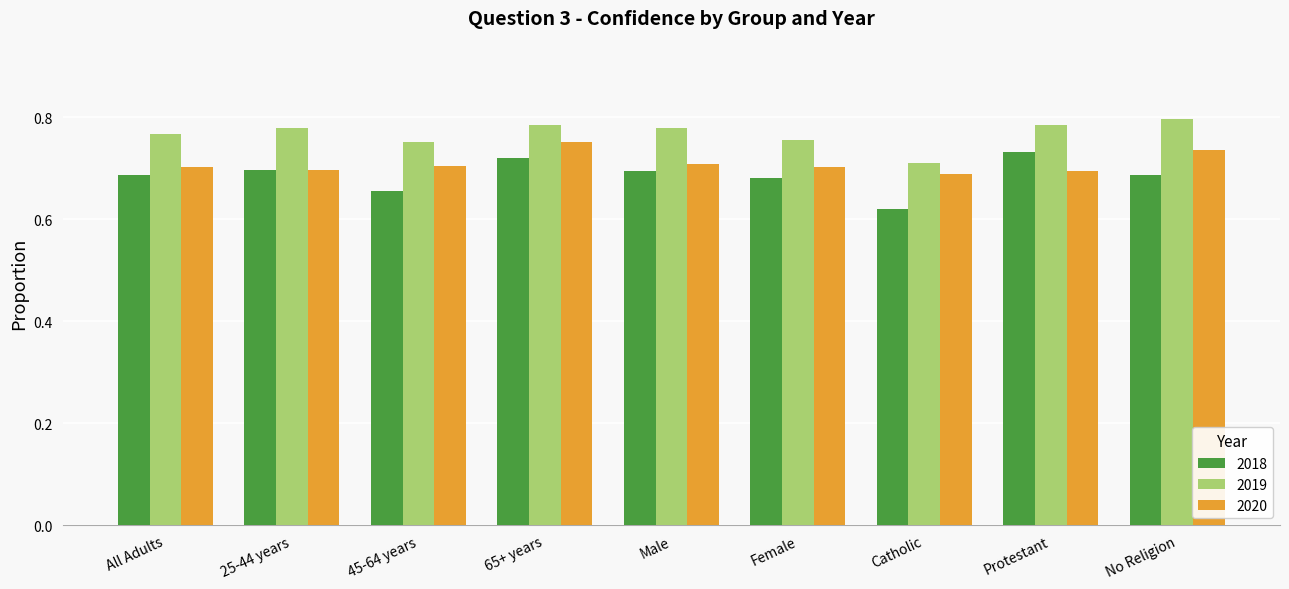

At which label does 2019 reach its peak?

No Religion